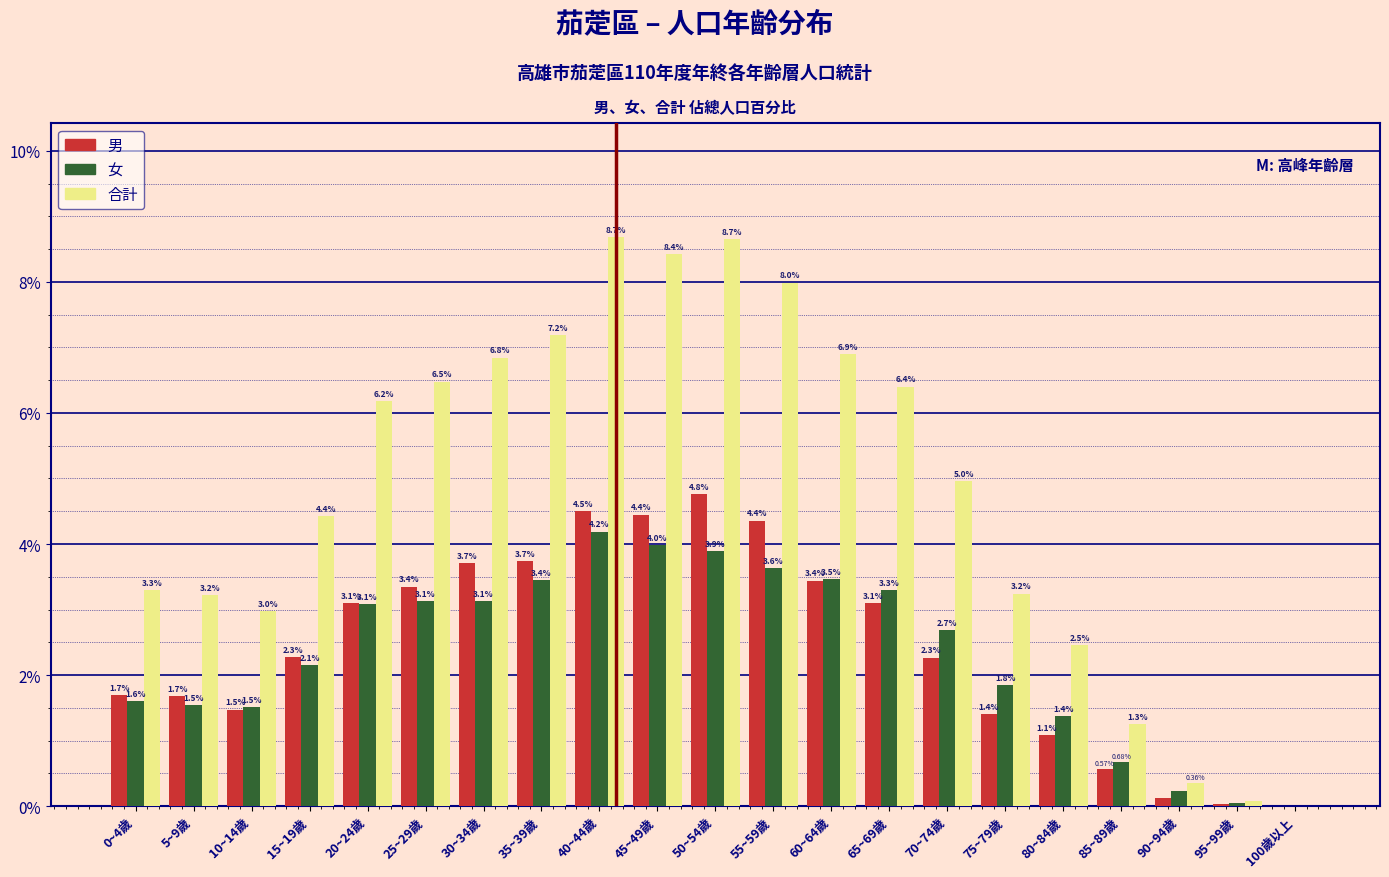

Between 40~44歲 and 75~79歲, which series saw the biggest shift?

合計